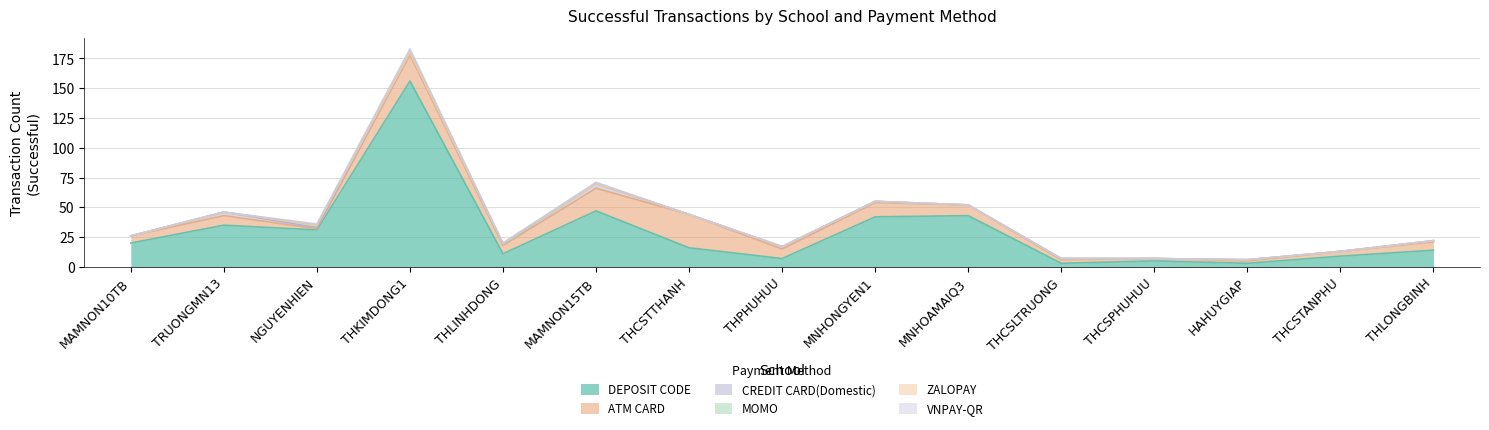

True or false: ZALOPAY and ATM CARD intersect in this chart.

False